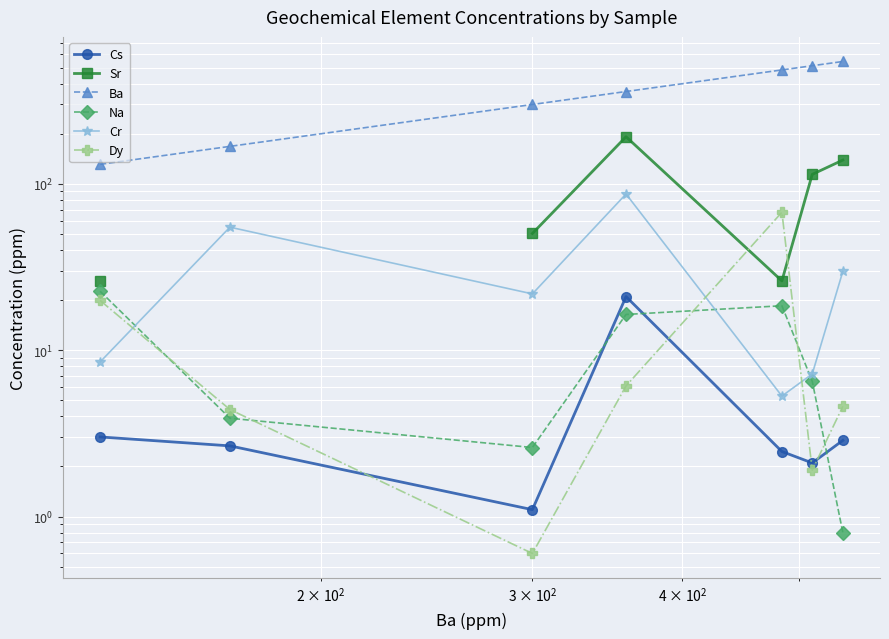

What is the difference between the second highest and minimum values in the Dy series?

19.3